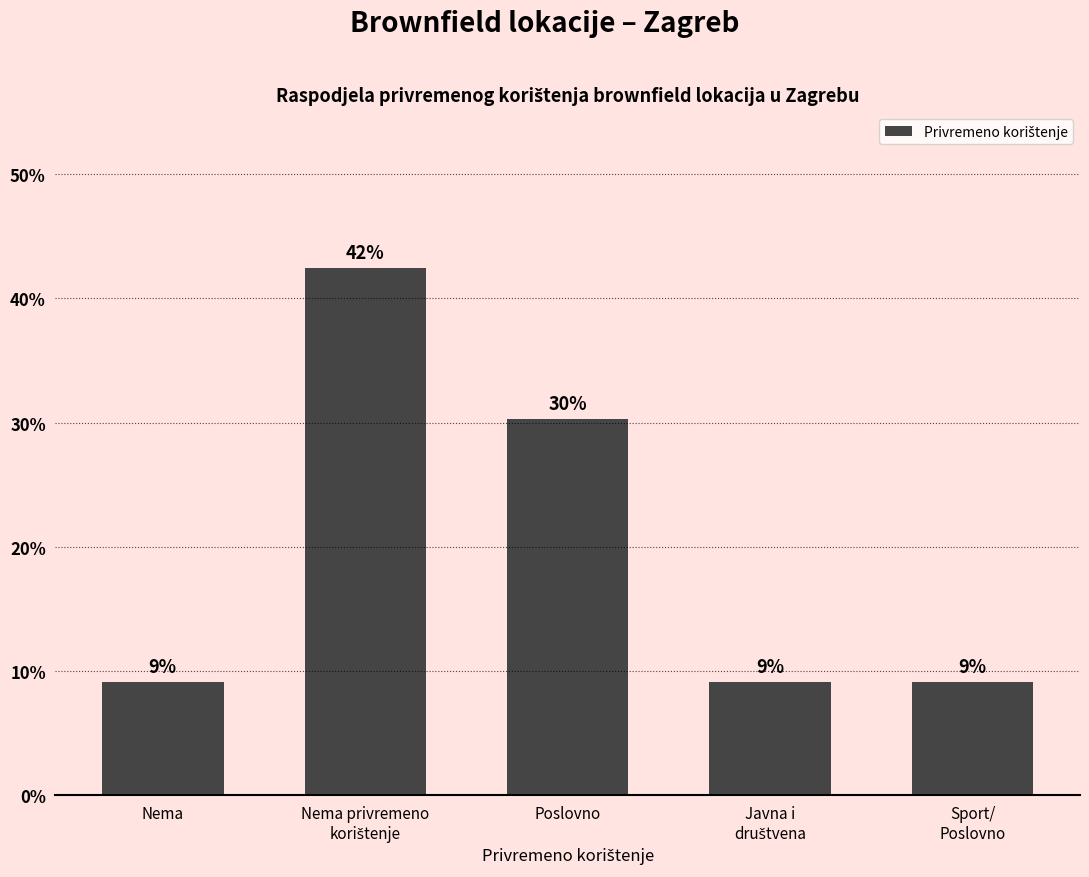

What is the difference between the maximum and minimum values?

33.3